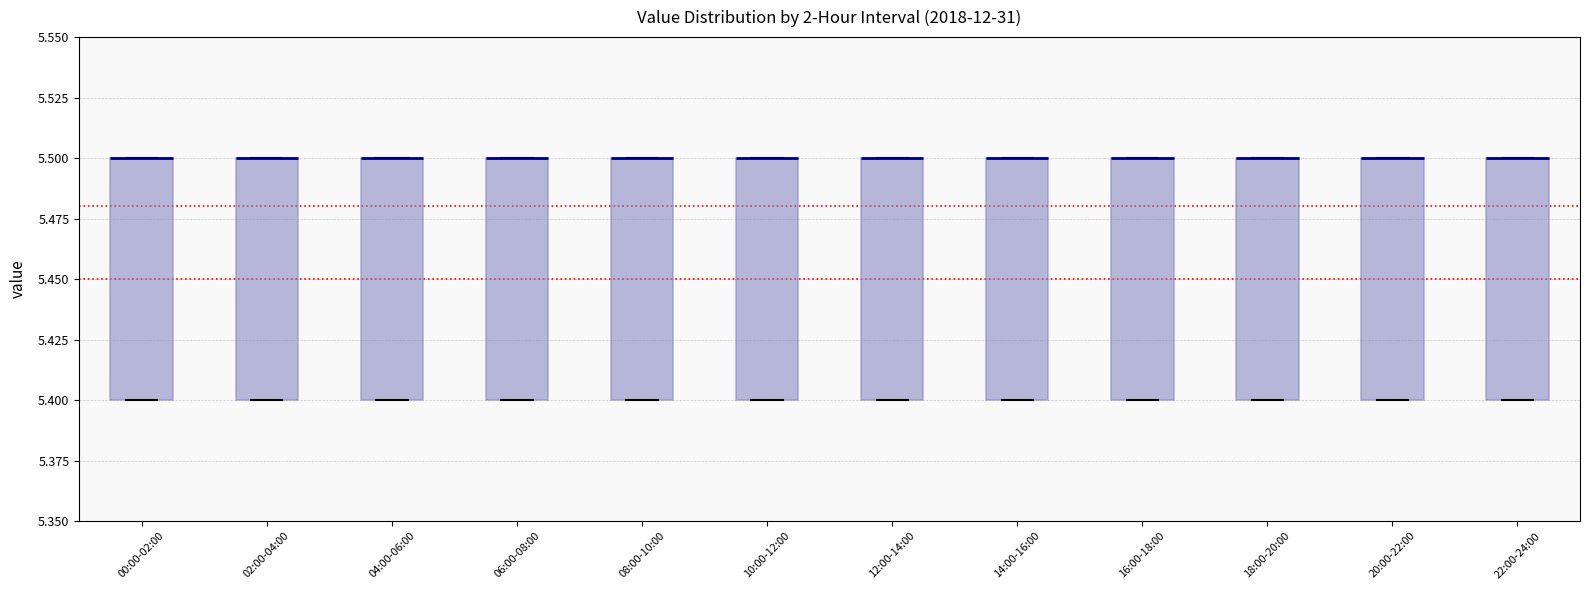

Reading left to right, transcribe this box plot: for each box, give where its median line is, the range the box spans, and where its two whiskers end, as read against the y-axis. The values are not printed on the chart, so give them approximately, as read against the axis.

00:00-02:00: median 5.5 (drawn on the box's upper edge), box 5.4 to 5.5, whiskers 5.4 to 5.5
02:00-04:00: median 5.5 (drawn on the box's upper edge), box 5.4 to 5.5, whiskers 5.4 to 5.5
04:00-06:00: median 5.5 (drawn on the box's upper edge), box 5.4 to 5.5, whiskers 5.4 to 5.5
06:00-08:00: median 5.5 (drawn on the box's upper edge), box 5.4 to 5.5, whiskers 5.4 to 5.5
08:00-10:00: median 5.5 (drawn on the box's upper edge), box 5.4 to 5.5, whiskers 5.4 to 5.5
10:00-12:00: median 5.5 (drawn on the box's upper edge), box 5.4 to 5.5, whiskers 5.4 to 5.5
12:00-14:00: median 5.5 (drawn on the box's upper edge), box 5.4 to 5.5, whiskers 5.4 to 5.5
14:00-16:00: median 5.5 (drawn on the box's upper edge), box 5.4 to 5.5, whiskers 5.4 to 5.5
16:00-18:00: median 5.5 (drawn on the box's upper edge), box 5.4 to 5.5, whiskers 5.4 to 5.5
18:00-20:00: median 5.5 (drawn on the box's upper edge), box 5.4 to 5.5, whiskers 5.4 to 5.5
20:00-22:00: median 5.5 (drawn on the box's upper edge), box 5.4 to 5.5, whiskers 5.4 to 5.5
22:00-24:00: median 5.5 (drawn on the box's upper edge), box 5.4 to 5.5, whiskers 5.4 to 5.5